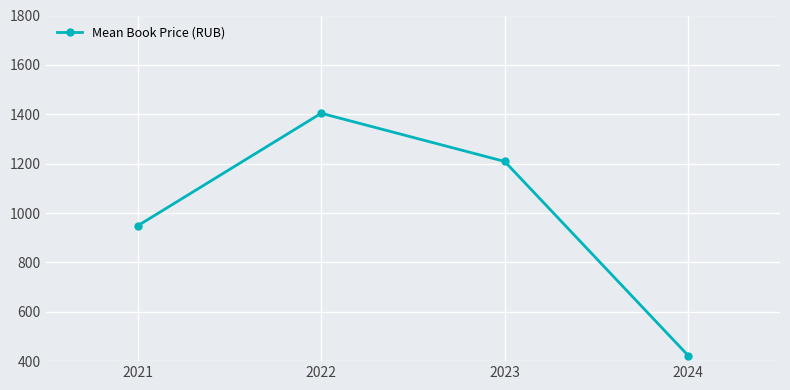

What is the sum of all values?

3983.2